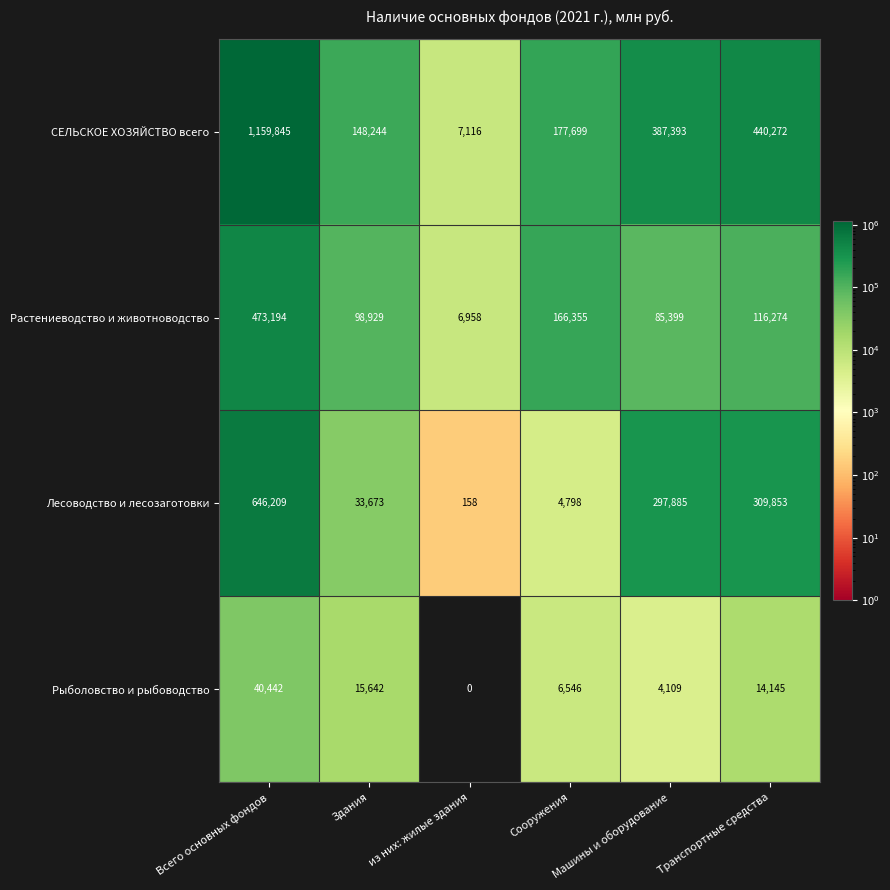

How many data points does each series have?

6